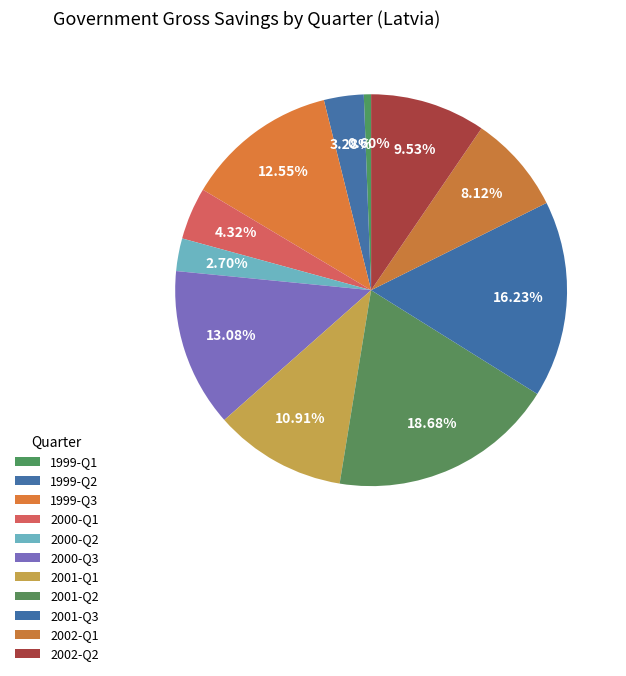

What percentage do 2001-Q3 and 2000-Q1 together represent?

20.5%